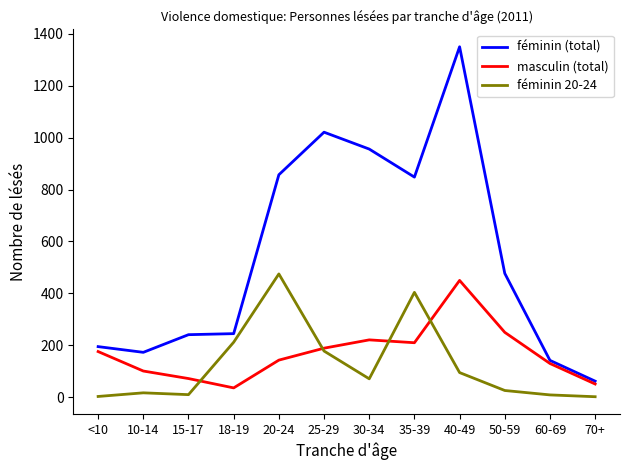

At which category is the sum across all series the highest?

40-49